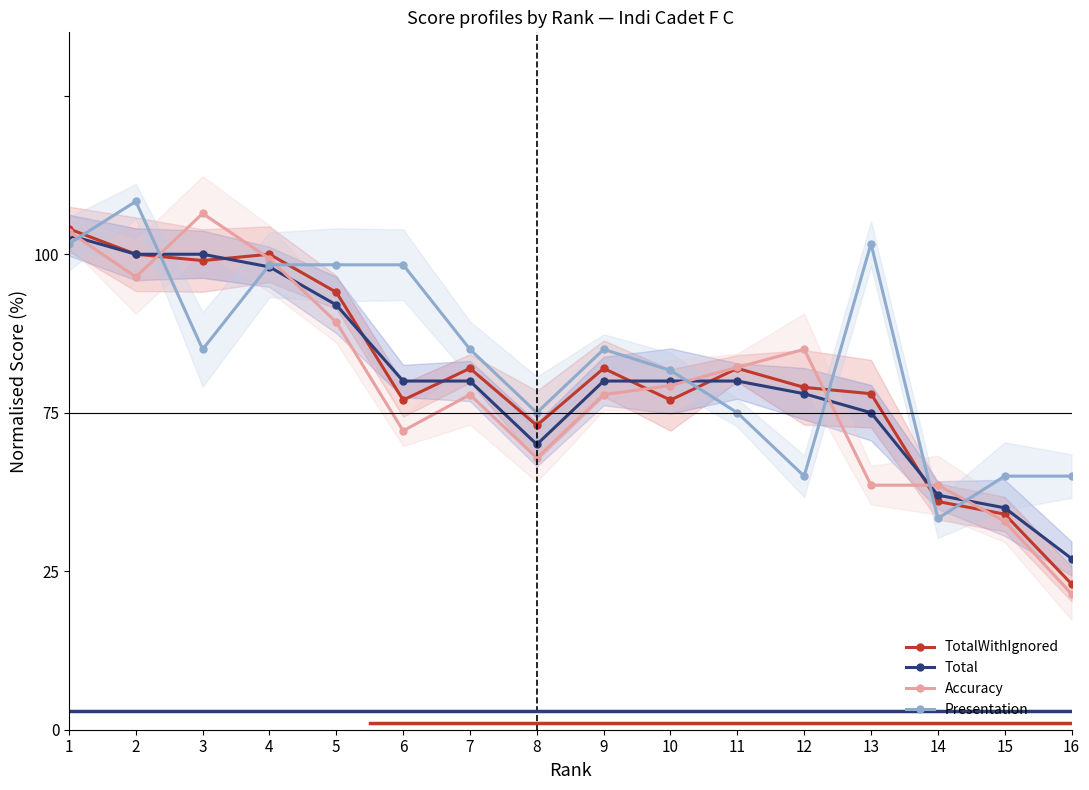

How many distinct data groups are displayed?

4